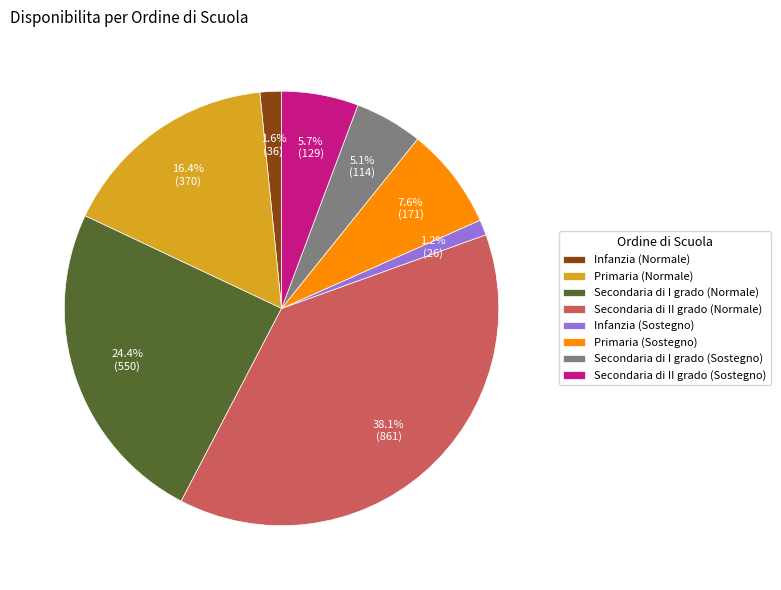

What percentage is the Secondaria di II grado (Normale) slice, to the nearest percent?

38%